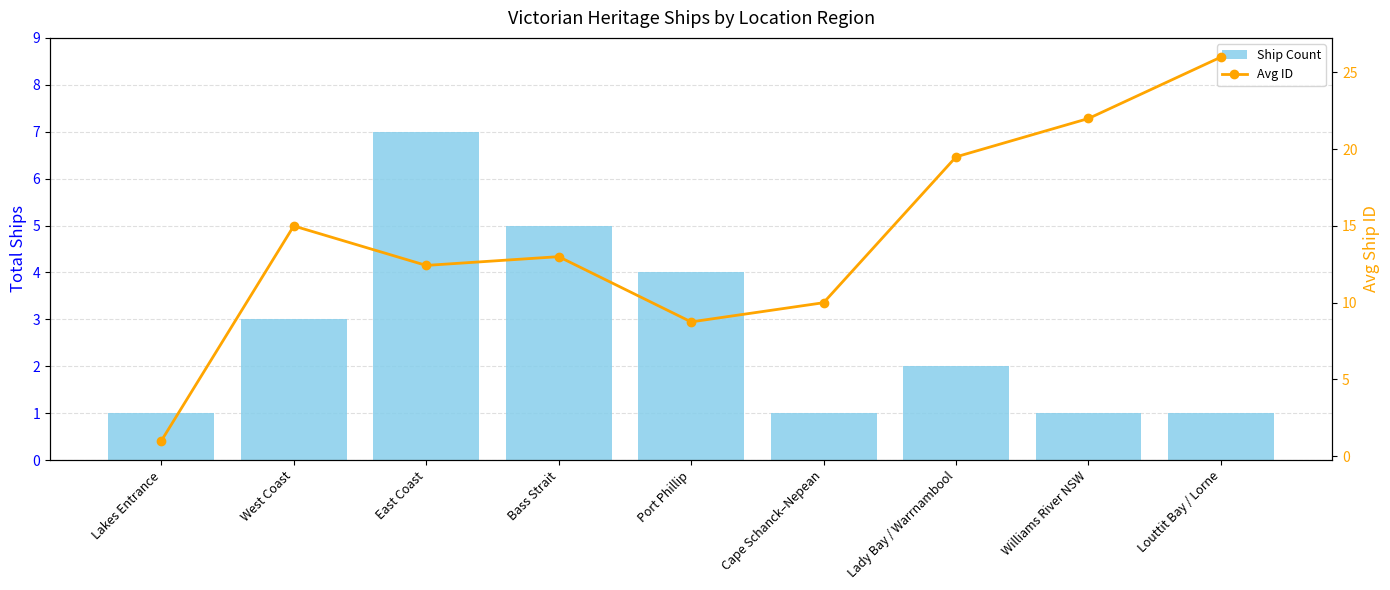

What are all the series names shown in the legend?

Ship Count, Avg ID